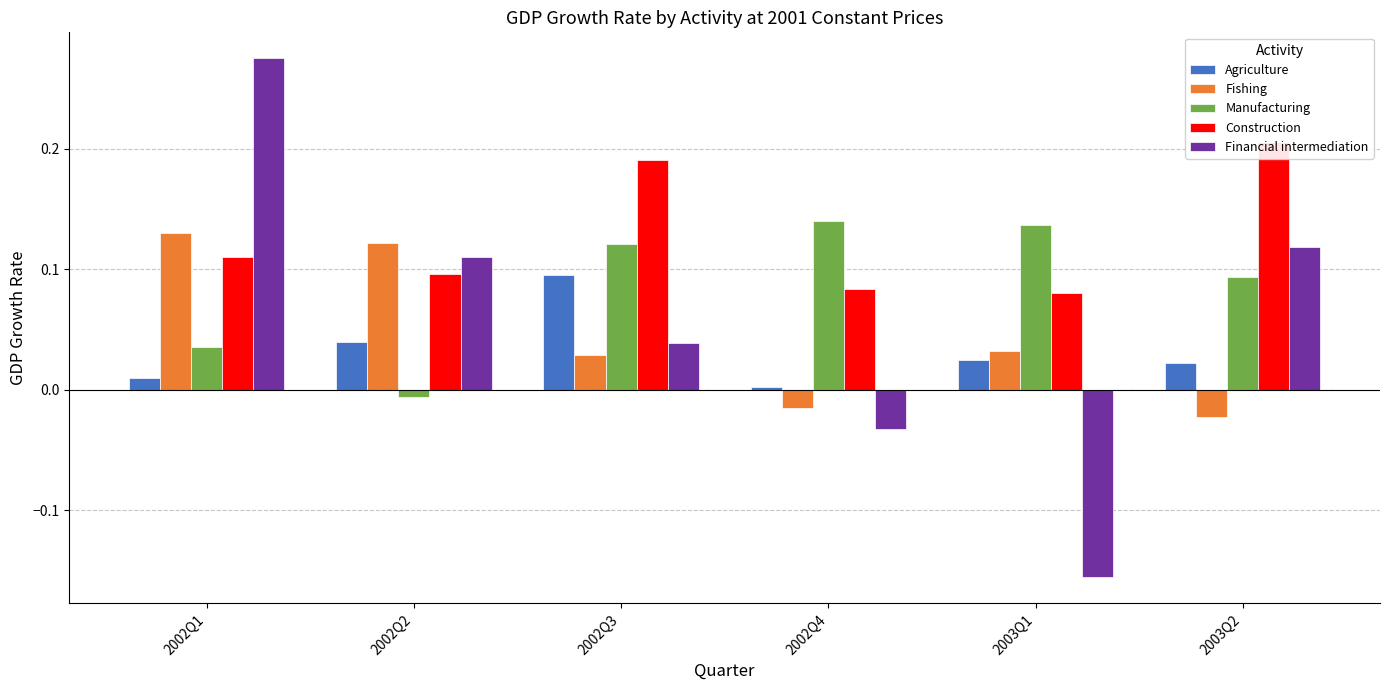

Which category has the highest value in the Financial intermediation series?

2002Q1